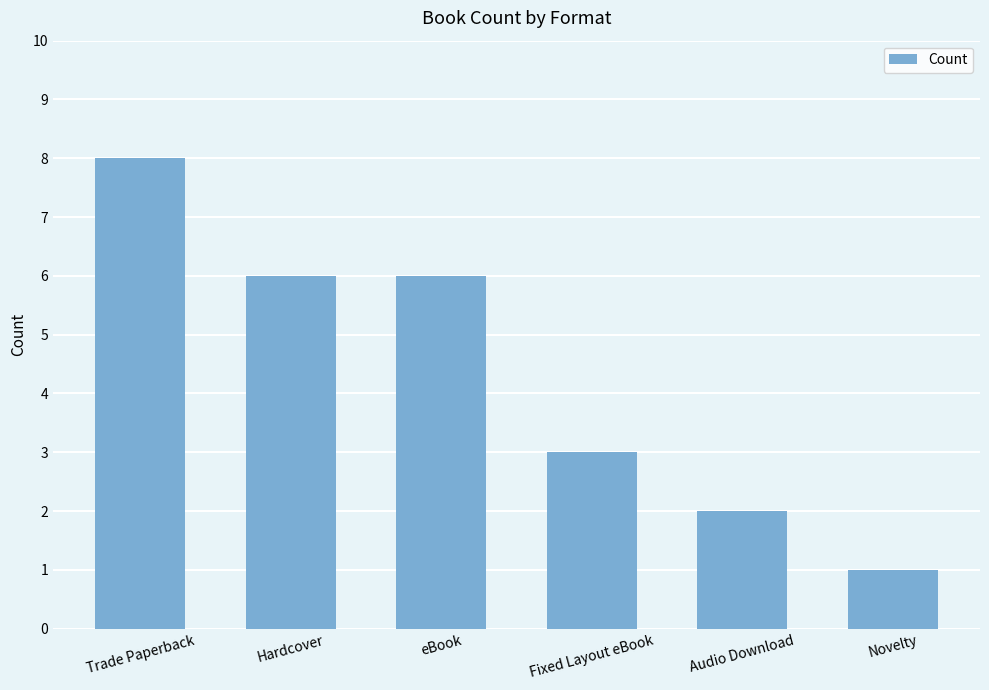

Which label corresponds to the smallest value in the chart?

Novelty